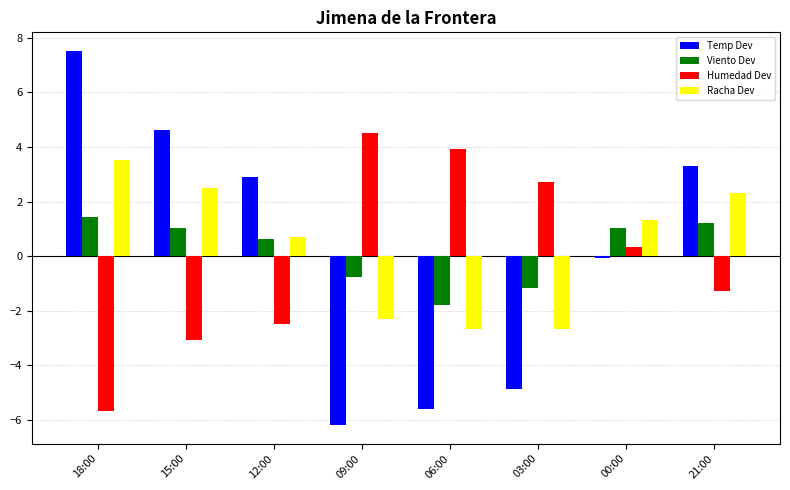

At which label is Racha Dev closest to 0?

12:00